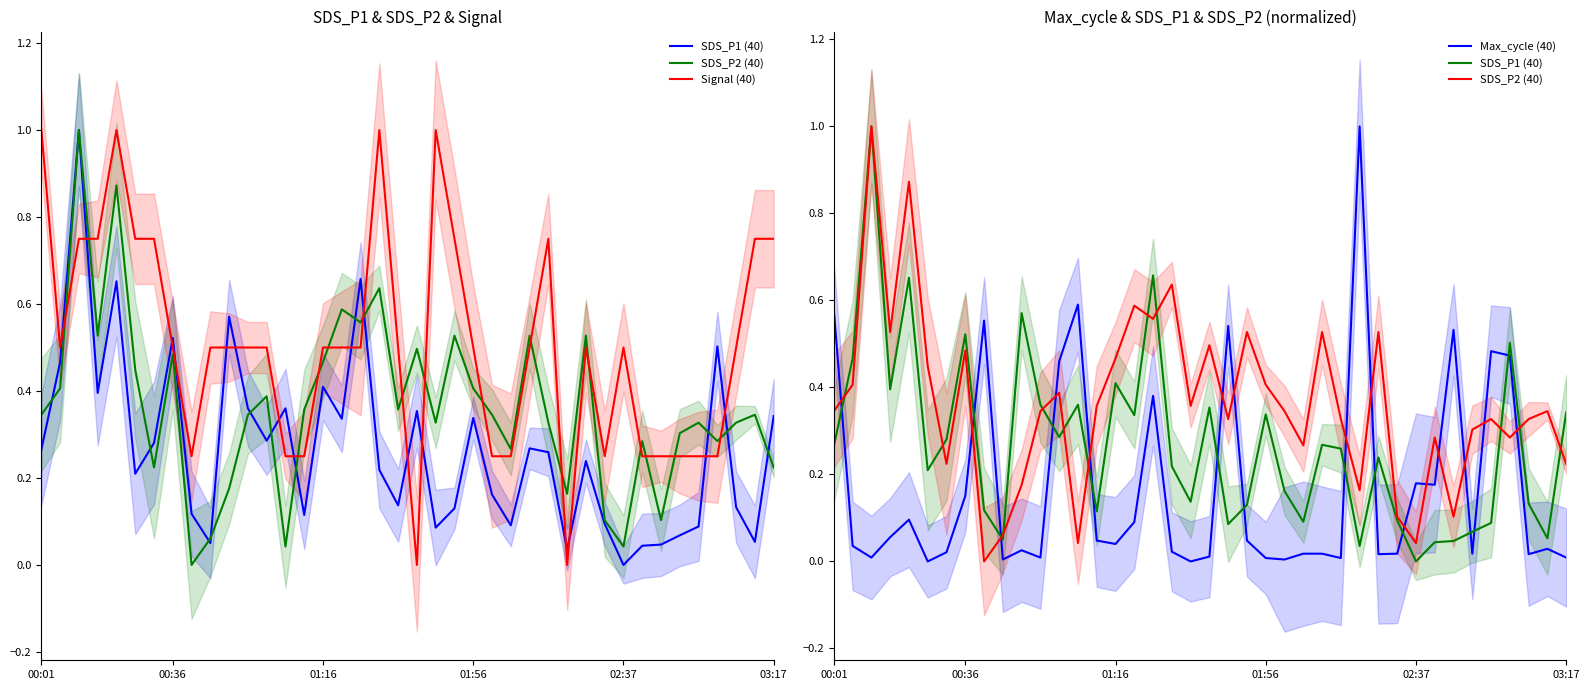

In Signal (40), how many points are lower than both neighbors (excluding endpoints)?

5